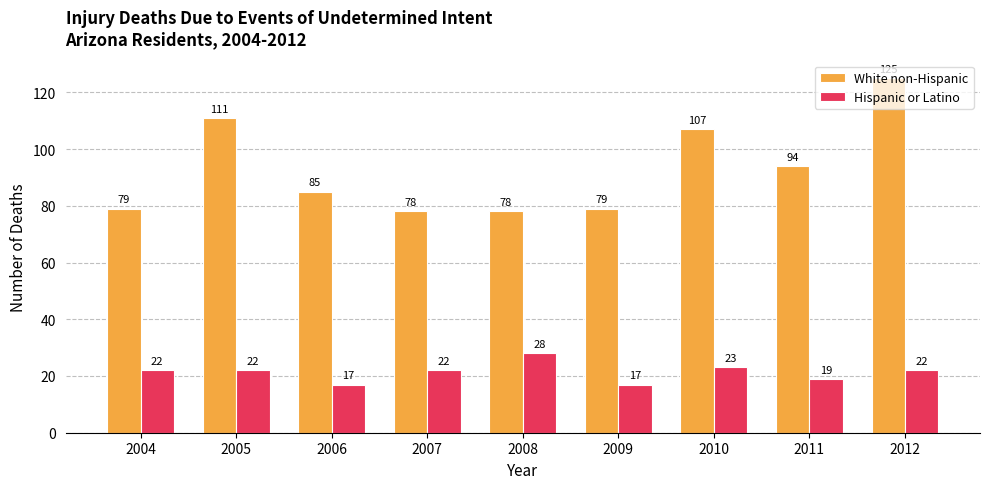

What is the maximum value for Hispanic or Latino?

28